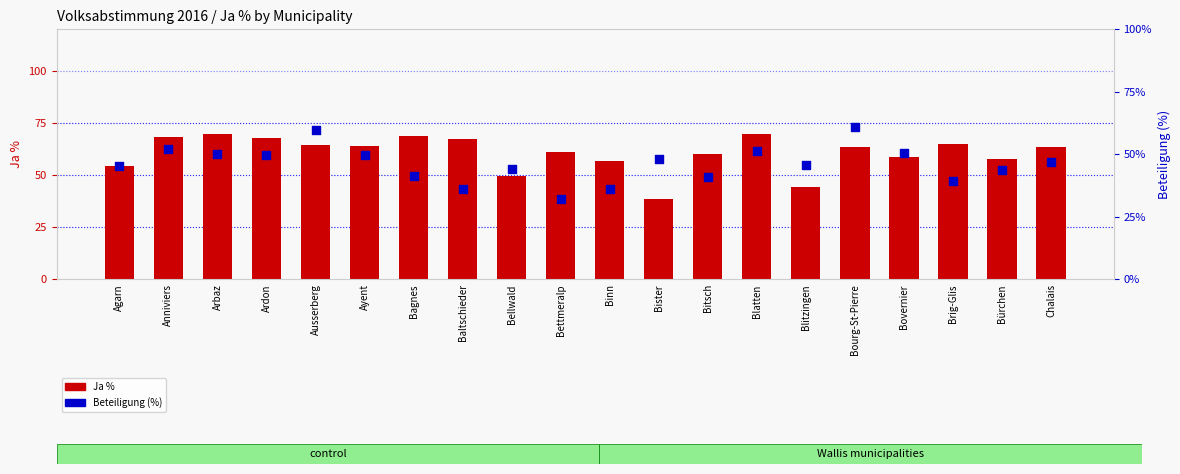

Which series reaches the maximum Y coordinate?

Ja %